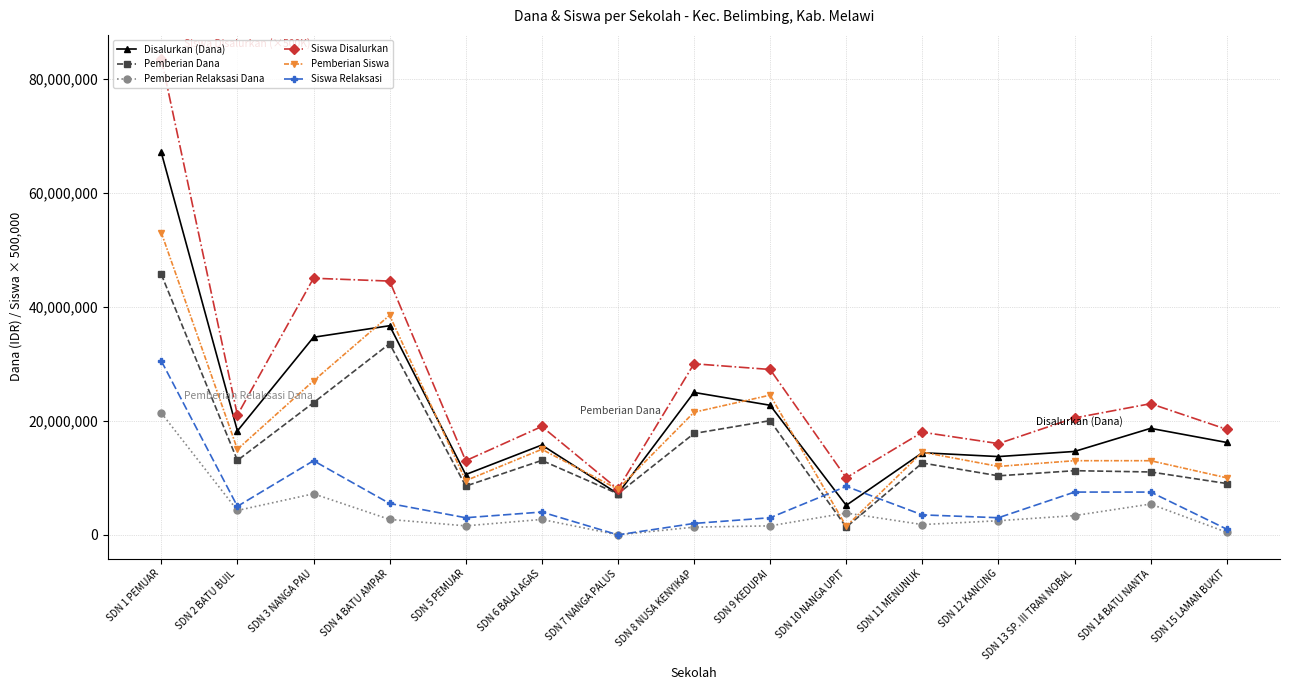

The Siswa Disalurkan series shows 8000000 at SDN 7 NANGA PALUS. True or false?

True